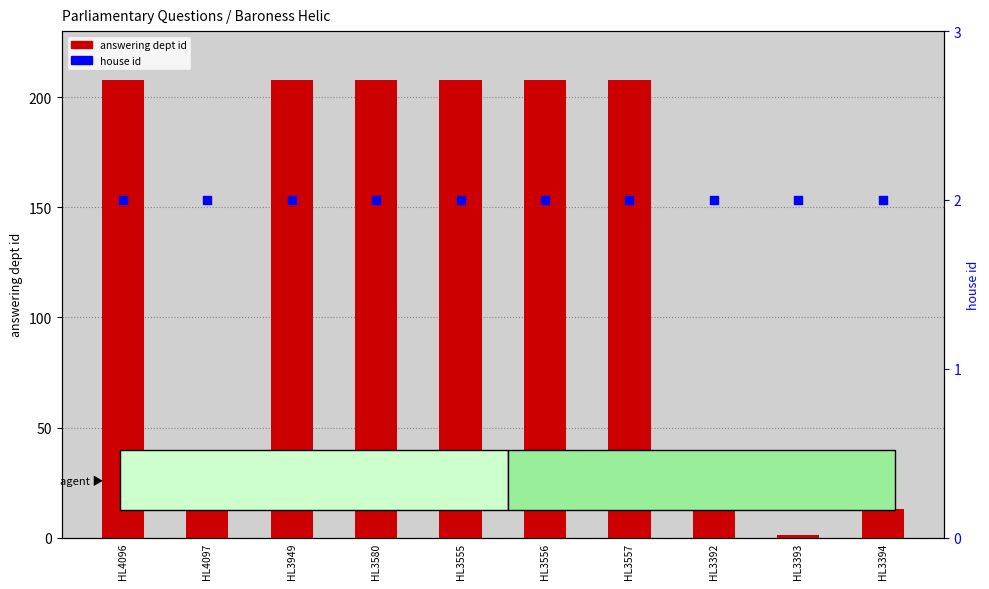

Which series has the widest spread of Y values?

answering dept id